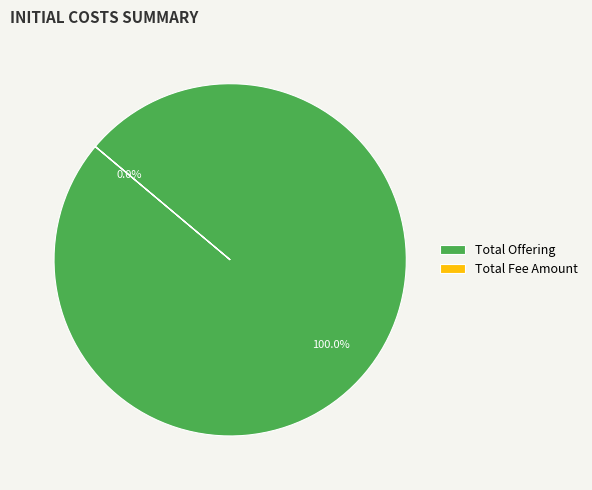

Which category has the biggest portion of the pie?

Total Offering